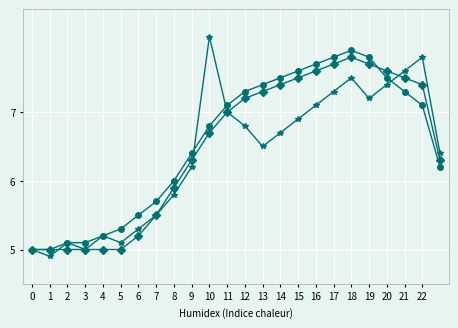

Count the number of categories in the chart.

24